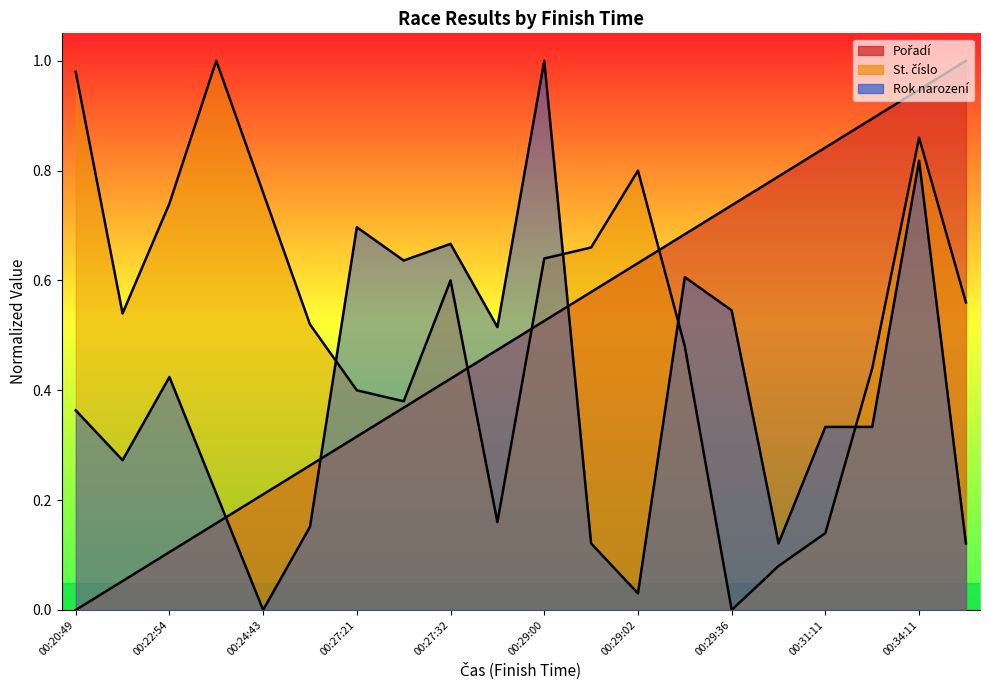

At which category is the sum across all series the highest?

00:34:11